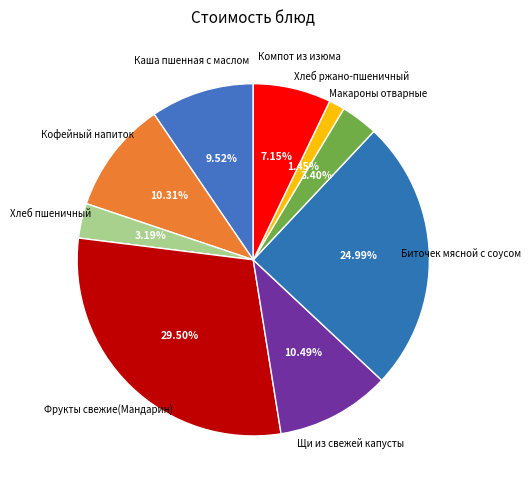

Count the number of slices in the pie.

9